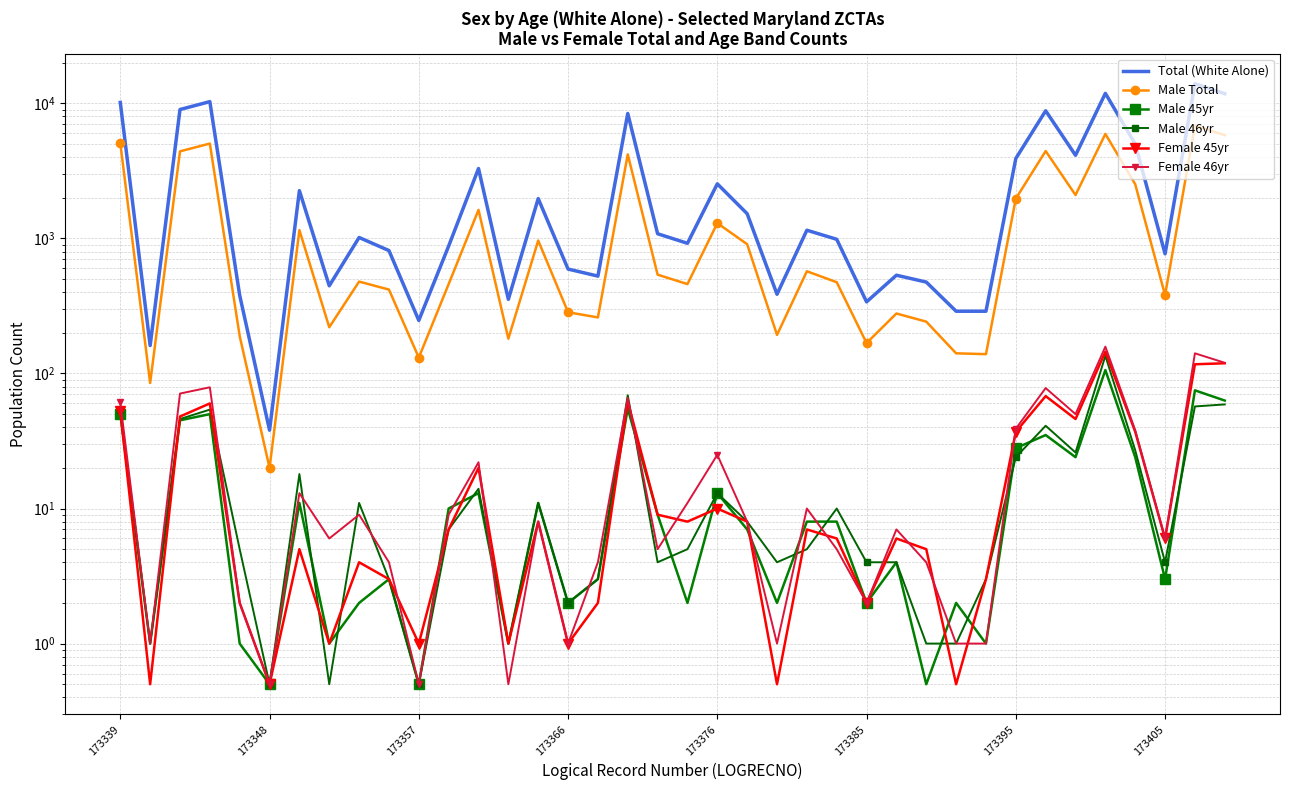

Where does the Male Total series first go above 479?

173339